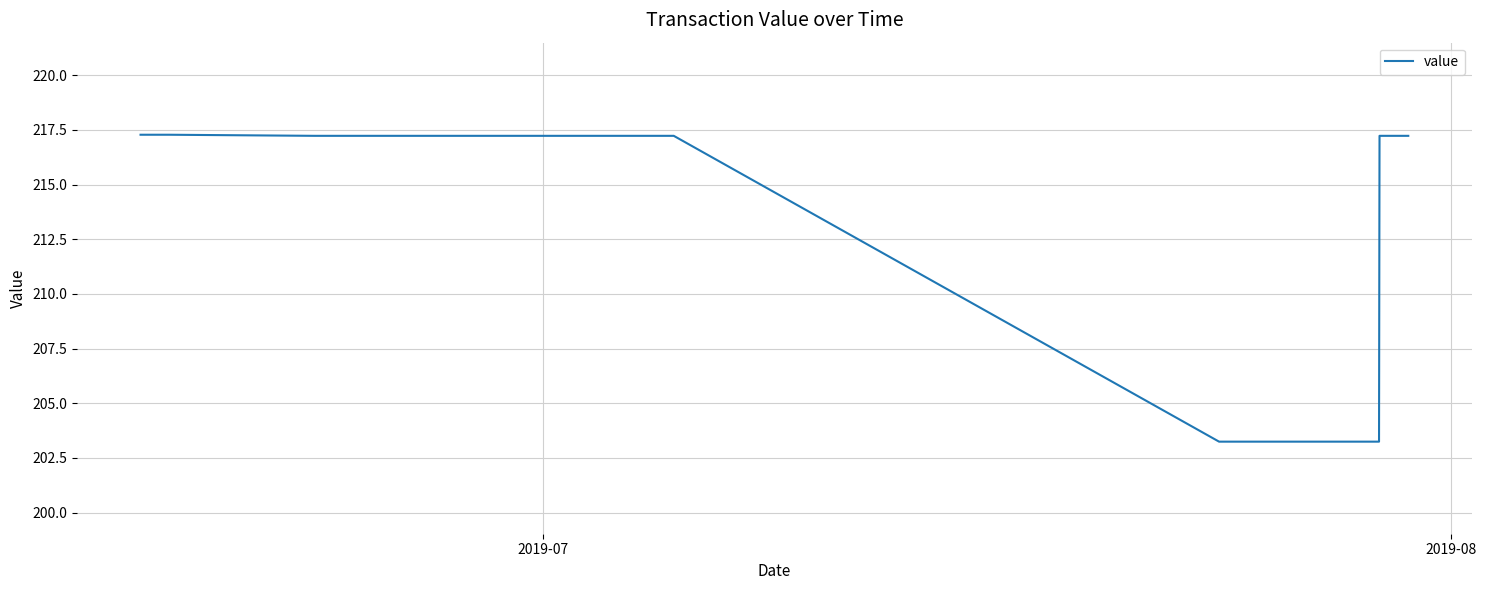

Count the number of categories in the chart.

10